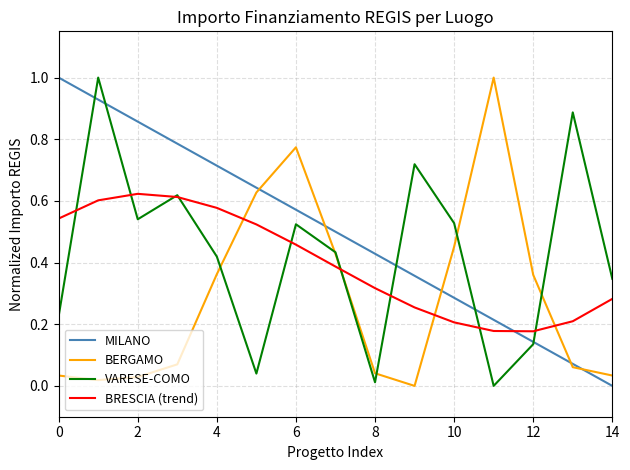

In BERGAMO, how many points are higher than both neighbors (excluding endpoints)?

2